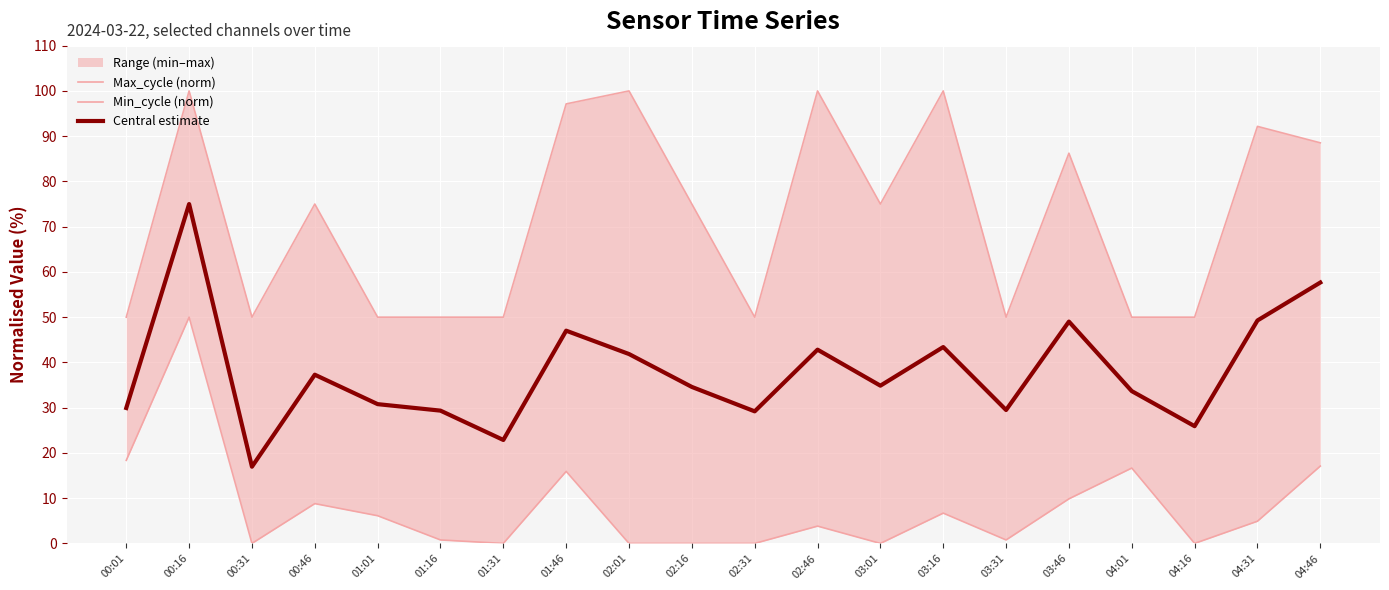

What position from the left is 02:31?

11